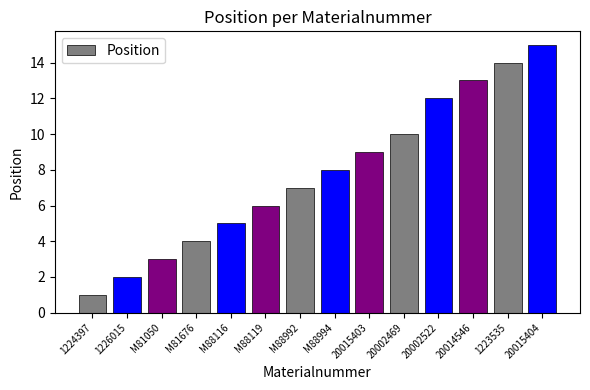

Reading left to right, extract all data points from this chart.

1	2	3	4	5	6	7	8	9	10	12	13	14	15